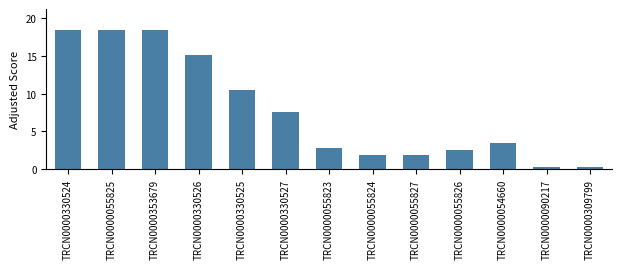

Reading left to right, list all the values displayed in this chart.

18.5	18.5	18.5	15.1	10.5	7.6	2.8	1.8	1.8	2.5	3.5	0.3	0.3